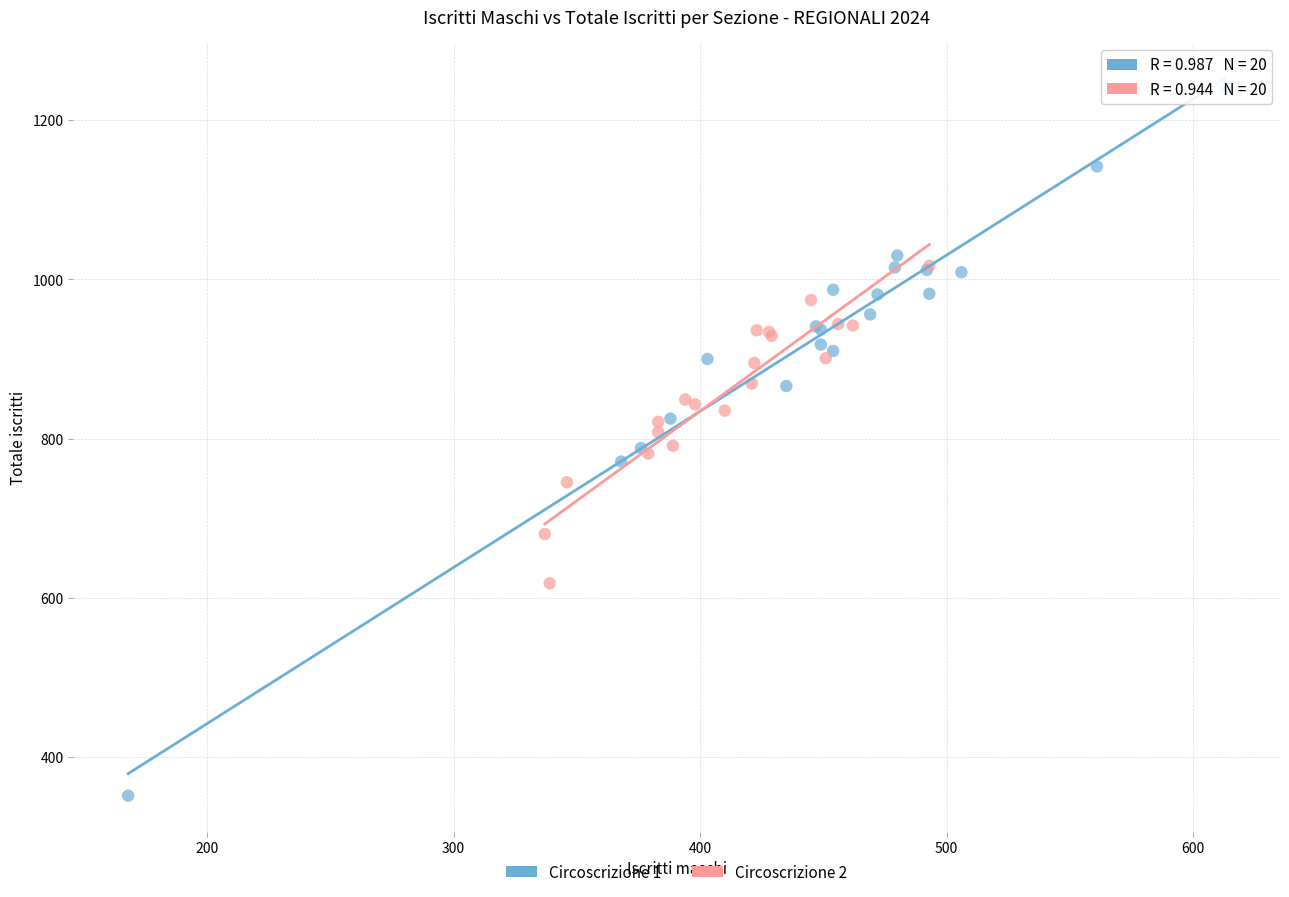

Which series contains the lowest Y value?

Circoscrizione 1